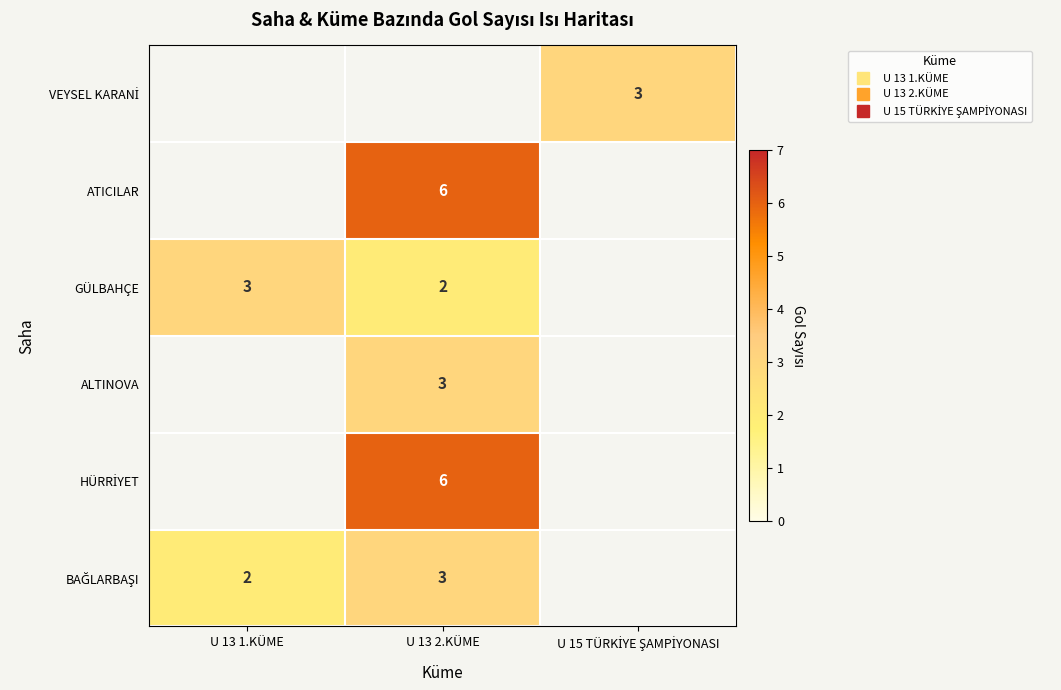

What is the sum of all ALTINOVA values?

3